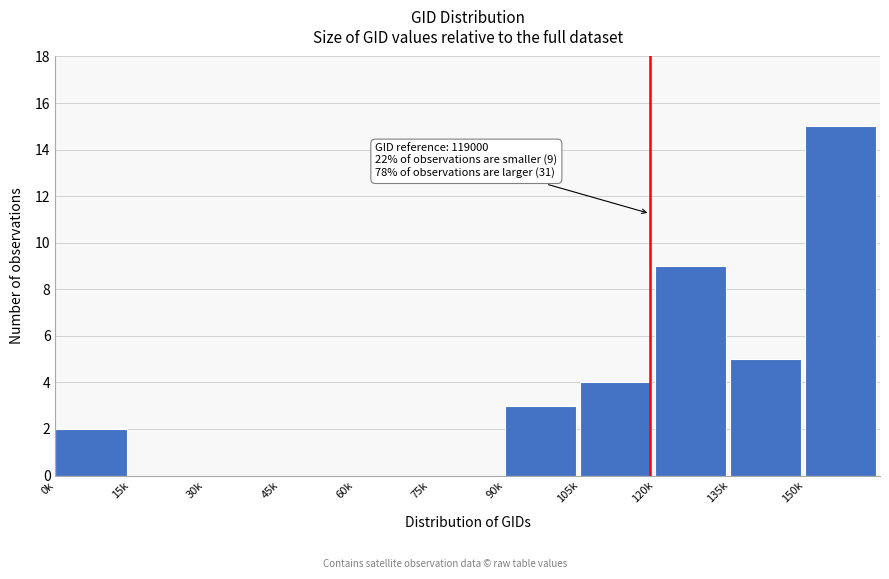

Reading right to left, extract all data points from this chart.

150k=15	135k=5	120k=9	105k=4	90k=3	75k=0	60k=0	45k=0	30k=0	15k=0	0k=2